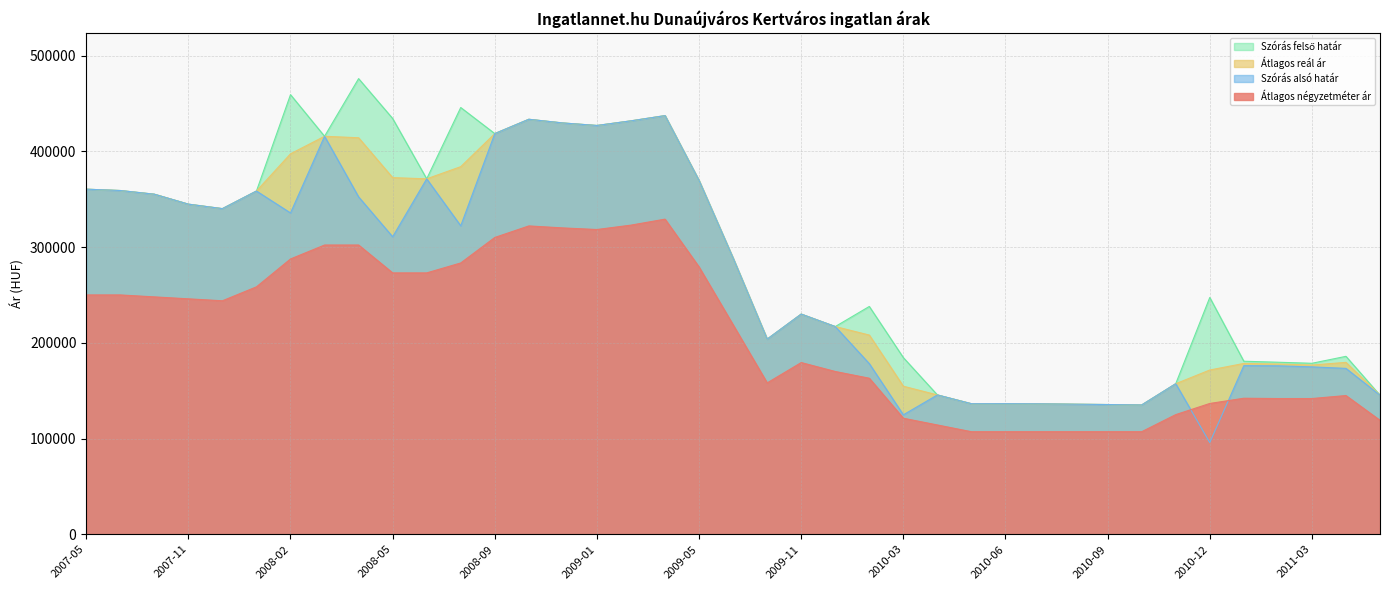

What is the value of the Szórás felső határ point at the 12th from the left?

445746